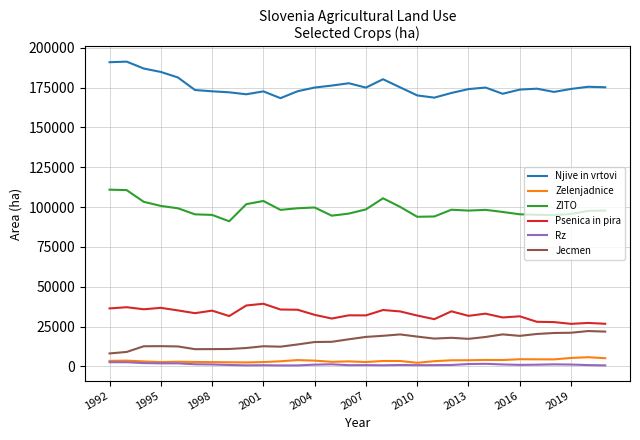

What is the maximum value for Jecmen?

22207